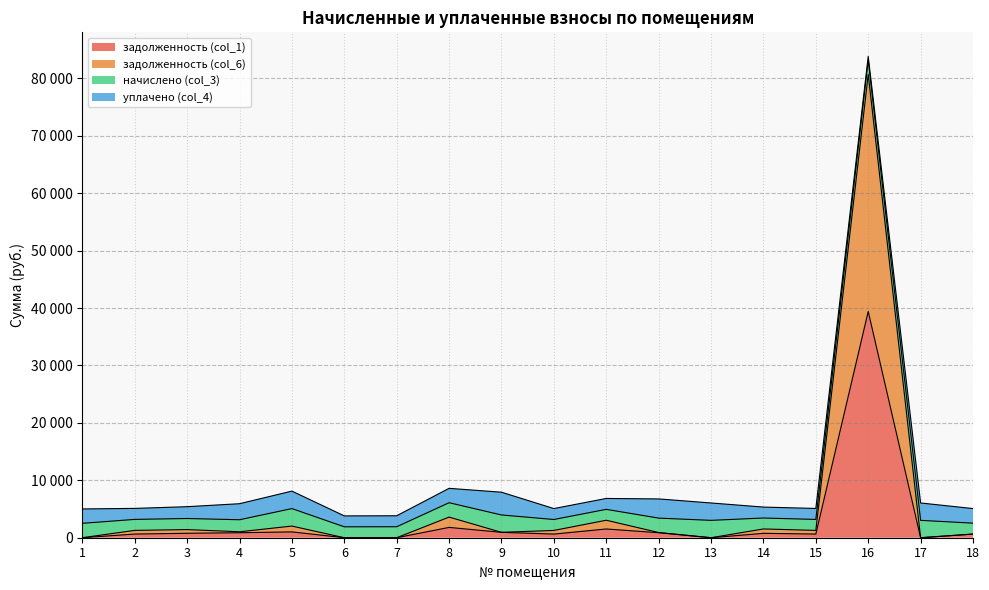

The задолженность (col_6) series shows 1938.6 at 11. True or false?

False